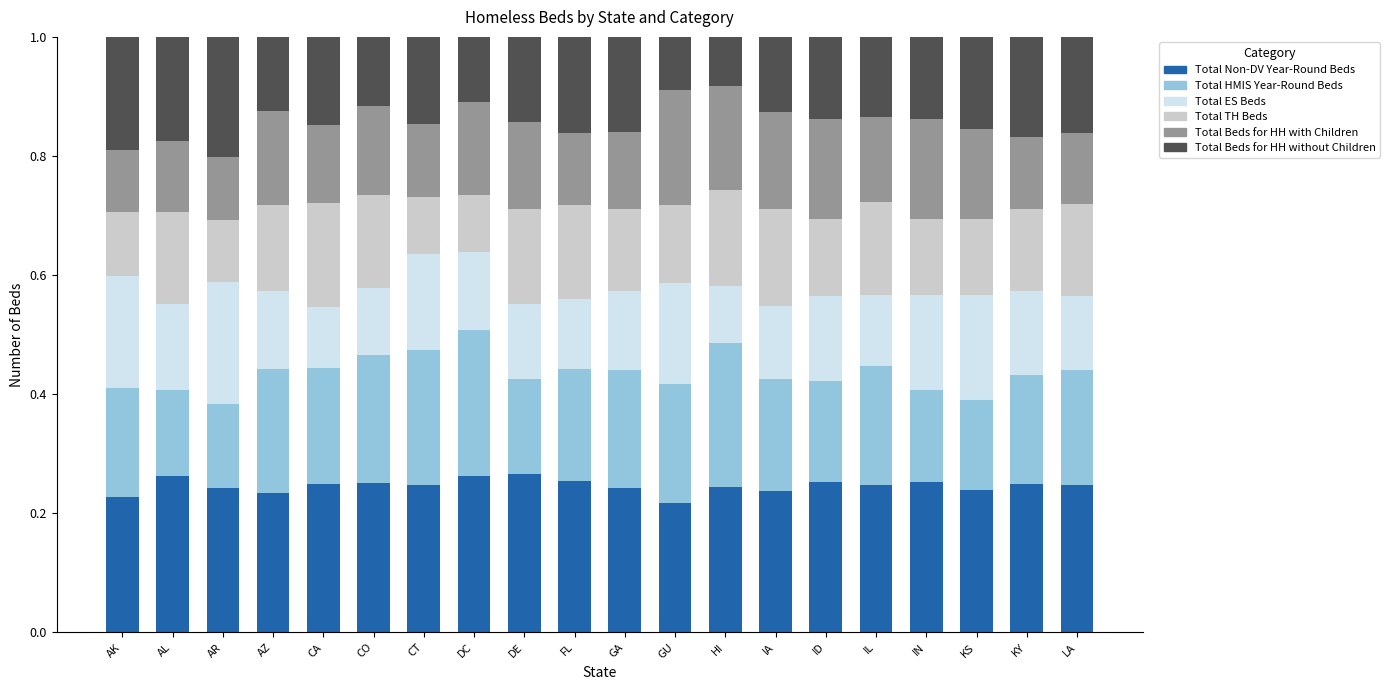

What is the sum of the Total Non-DV Year-Round Beds values at CA and LA?

0.5